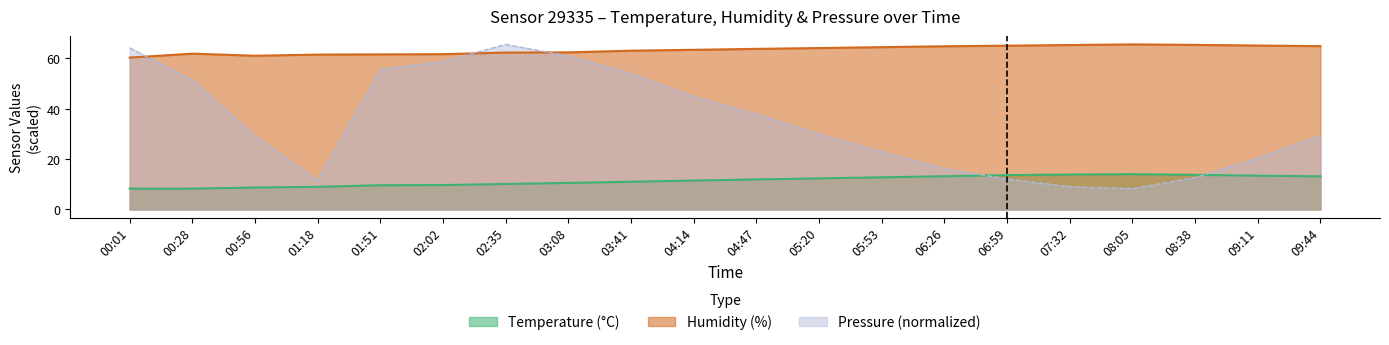

At 08:38, list the series in order from largest to smallest.

Humidity (%), Temperature (°C), Pressure (normalized)